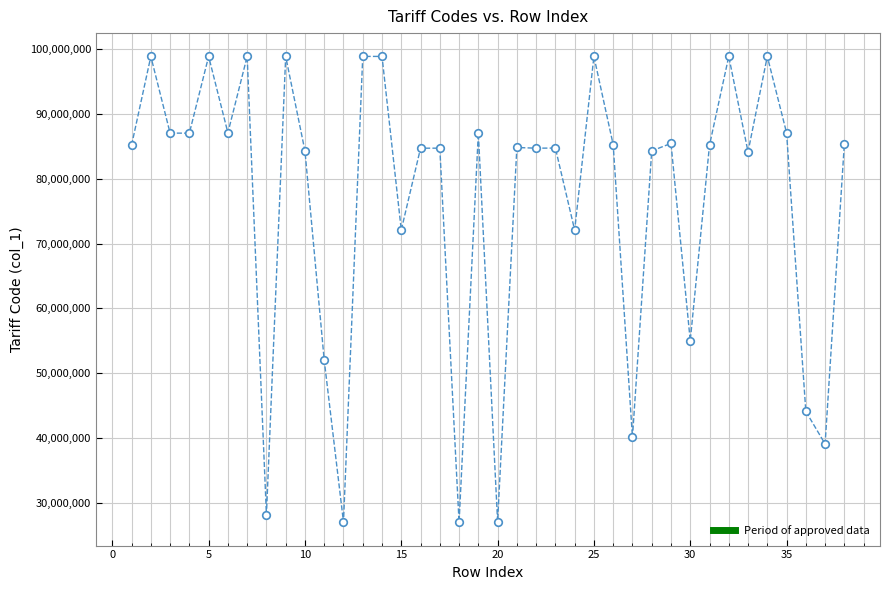

What Y value in the scatter plot is closest to 62941541?

55013000